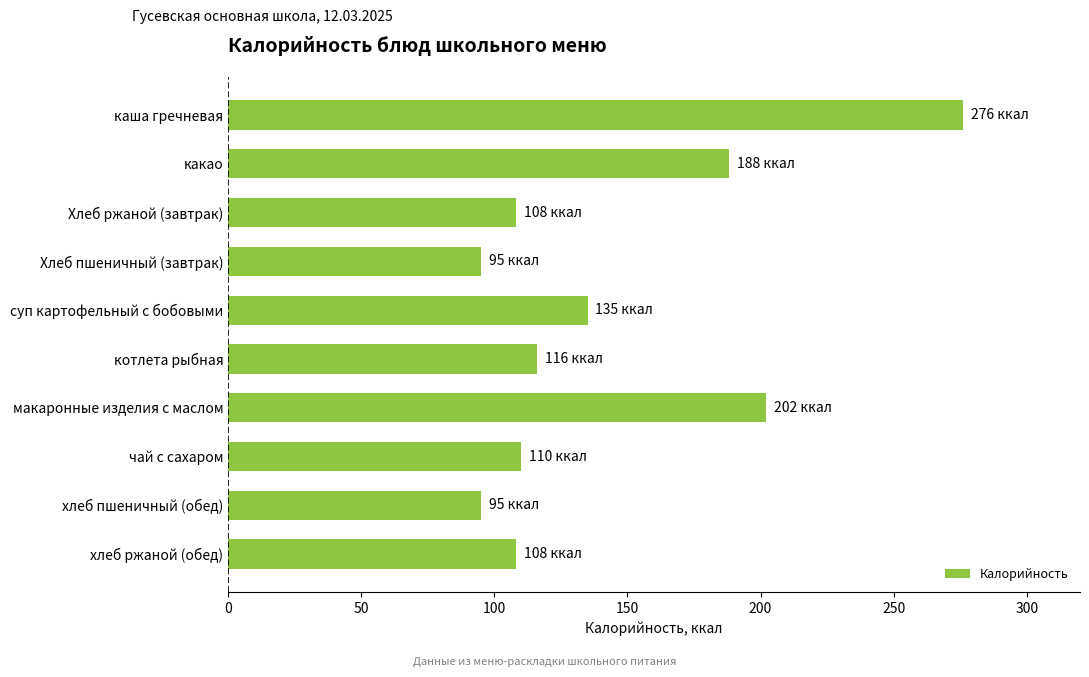

Read the value at хлеб ржаной (обед).

108